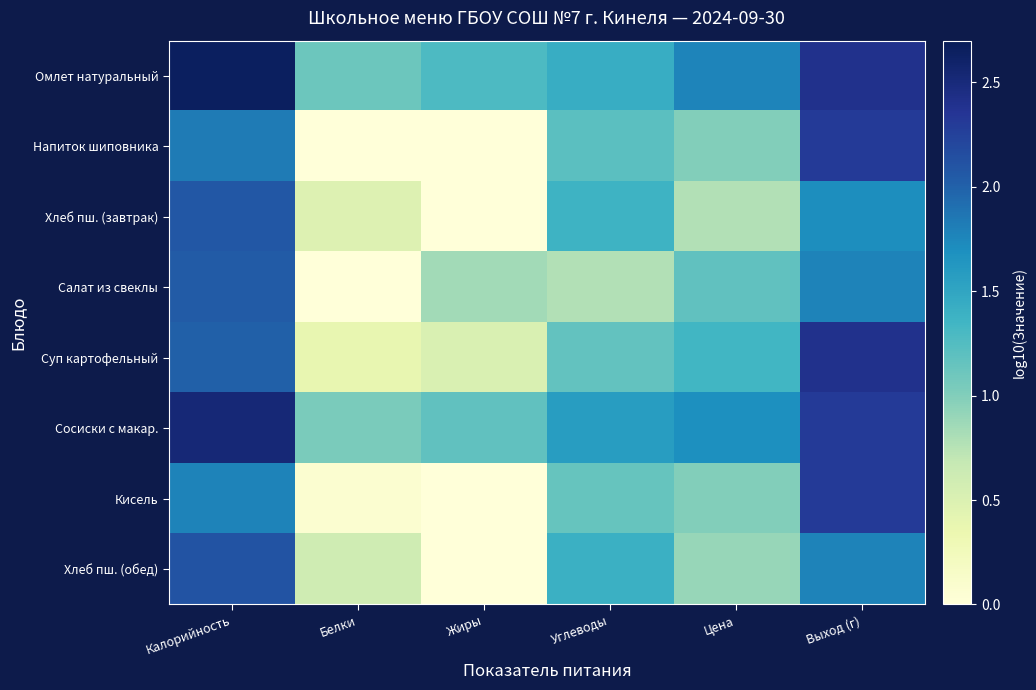

Between Жиры and Углеводы, which is larger?

Углеводы